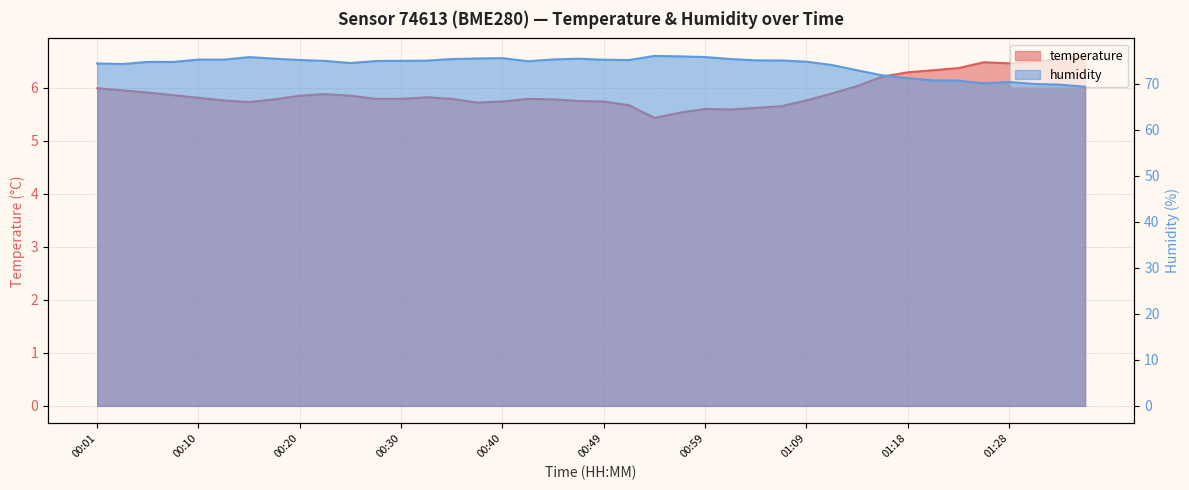

Reading right to left, what are all the values shown in this chart?

temperature: 01:35=6.6	01:33=6.5	01:30=6.5	01:28=6.5	01:26=6.5	01:23=6.4	01:21=6.3	01:18=6.3	01:16=6.2	01:13=6.0	01:11=5.9	01:09=5.8	01:06=5.7	01:04=5.6	01:01=5.6	00:59=5.6	00:56=5.5	00:54=5.4	00:52=5.7	00:49=5.7	00:47=5.8	00:44=5.8	00:42=5.8	00:40=5.7	00:37=5.7	00:35=5.8	00:32=5.8	00:30=5.8	00:27=5.8	00:25=5.8	00:23=5.9	00:20=5.8	00:18=5.8	00:15=5.7	00:13=5.8	00:10=5.8	00:08=5.9	00:06=5.9	00:03=6.0	00:01=6.0
humidity: 01:35=69.3	01:33=69.8	01:30=69.9	01:28=70.4	01:26=70.1	01:23=70.7	01:21=70.7	01:18=71.2	01:16=71.8	01:13=72.9	01:11=74.0	01:09=74.8	01:06=75.0	01:04=75.0	01:01=75.3	00:59=75.8	00:56=75.9	00:54=76.0	00:52=75.1	00:49=75.2	00:47=75.4	00:44=75.2	00:42=74.9	00:40=75.5	00:37=75.5	00:35=75.3	00:32=75.0	00:30=75.0	00:27=74.9	00:25=74.5	00:23=74.9	00:20=75.1	00:18=75.4	00:15=75.8	00:13=75.2	00:10=75.2	00:08=74.7	00:06=74.7	00:03=74.3	00:01=74.4